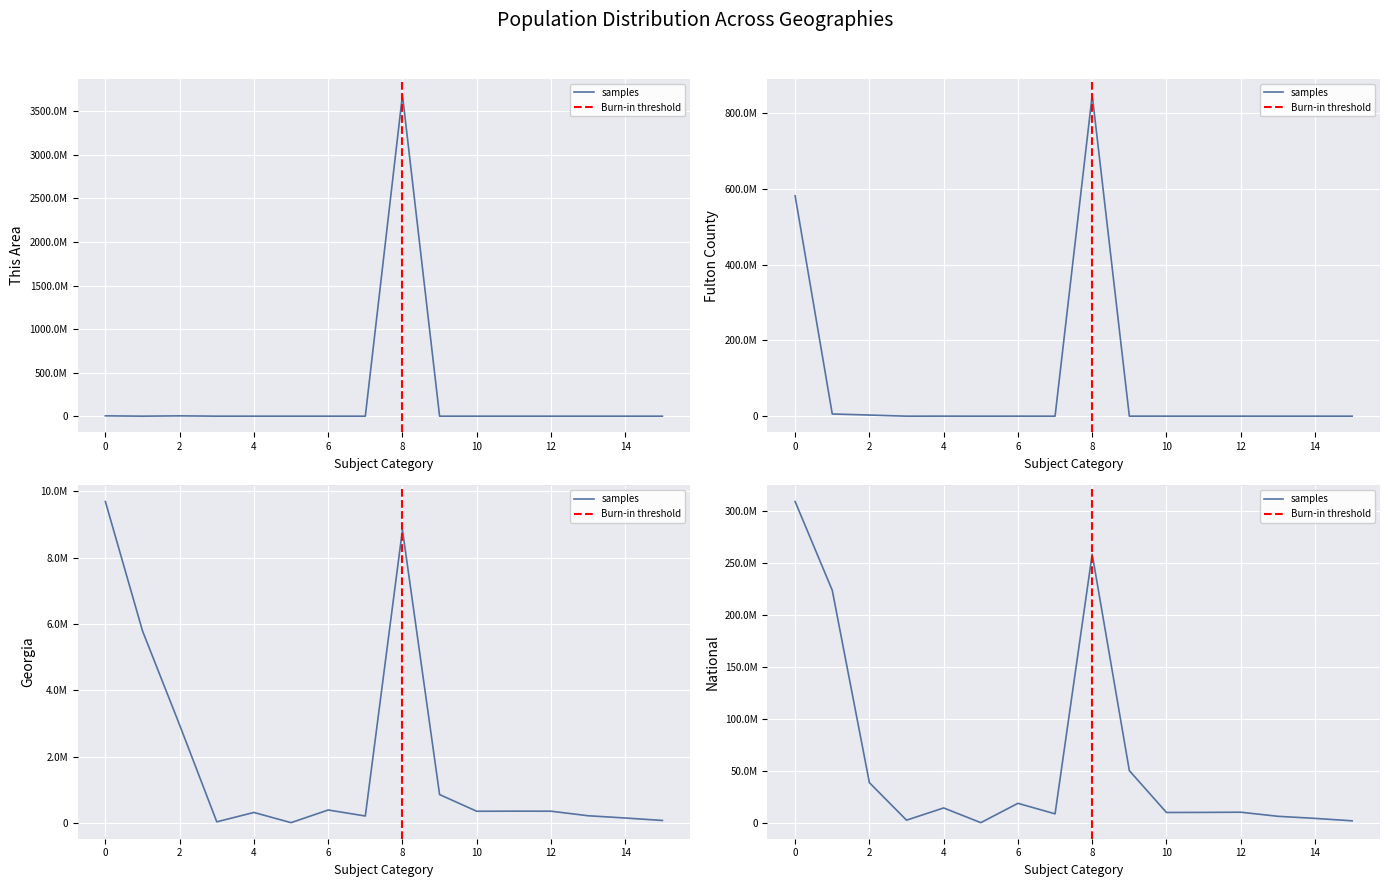

How many lines are shown in the chart?

4